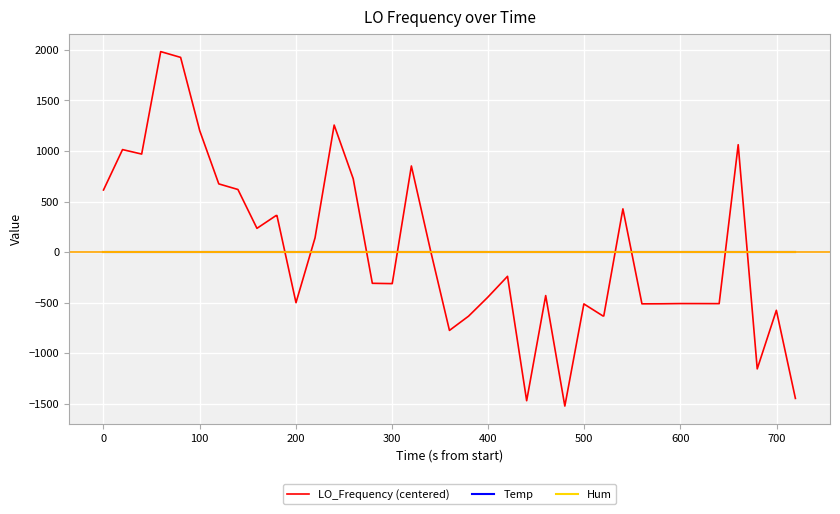

Does the chart display data point markers on the line(s)?

No